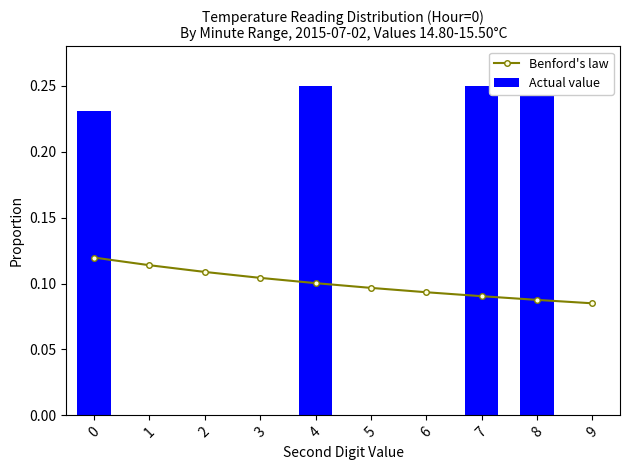

Is it true that Benford's law equals 0.1 at 3?

True